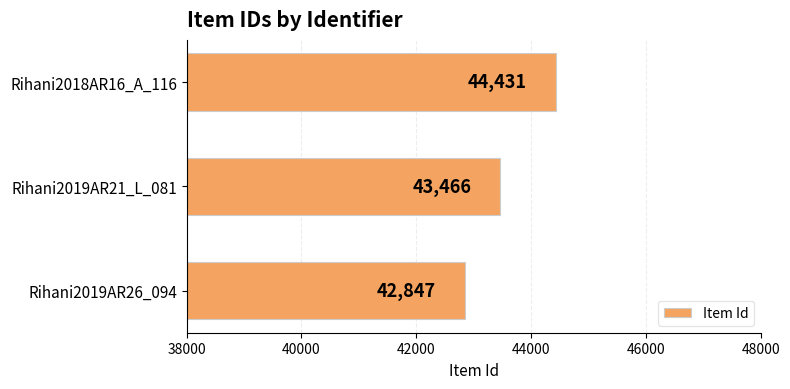

Read the value at Rihani2019AR21_L_081.

43466